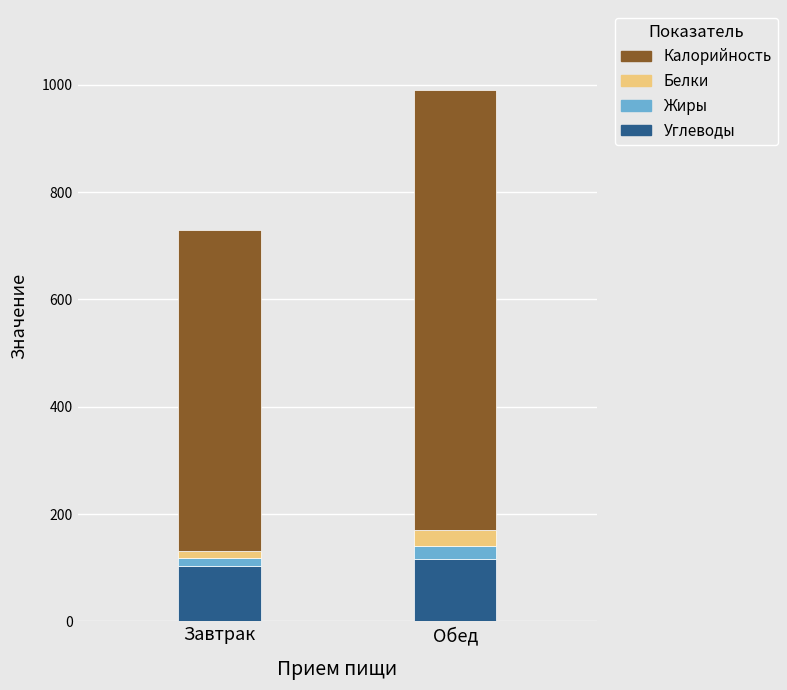

True or false: Углеводы has a value of 103.0 at Завтрак.

True